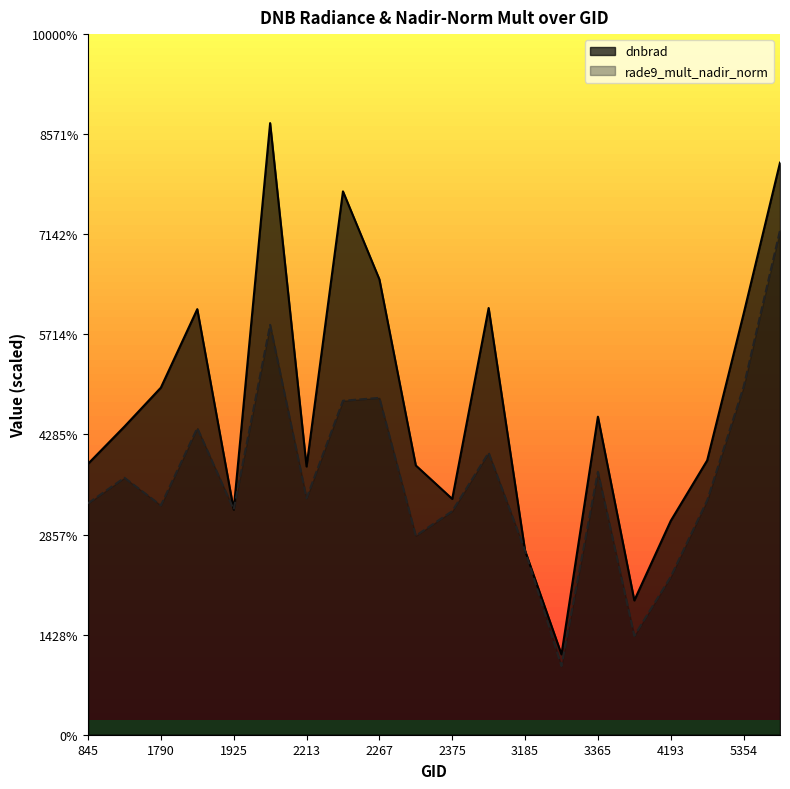

At which category is the sum across all series the highest?

5390